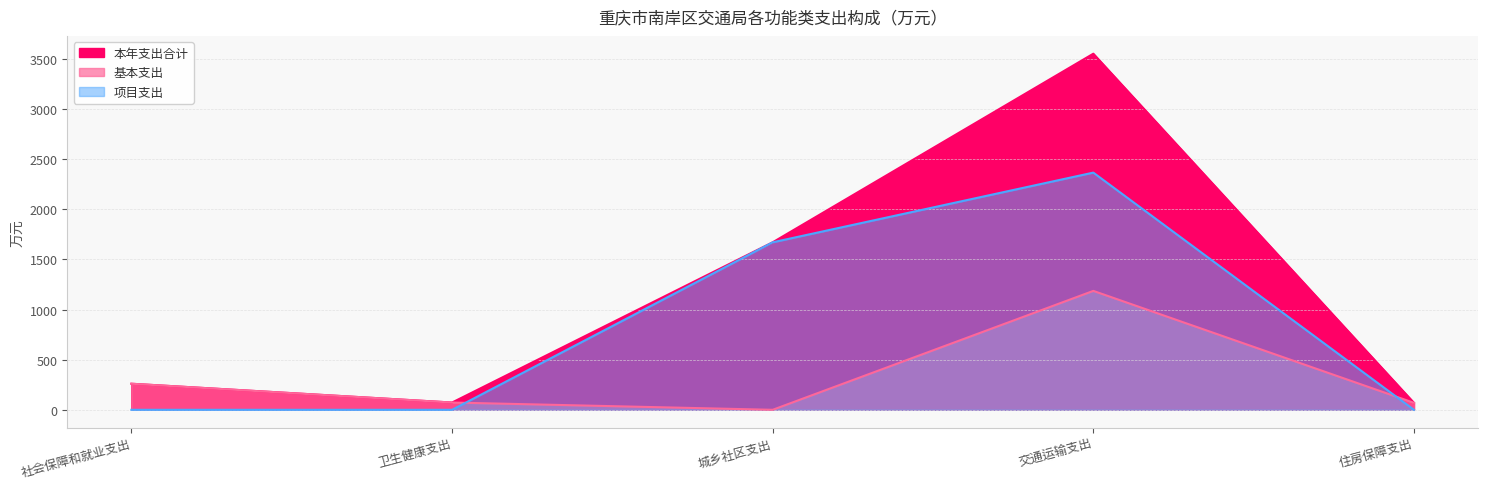

Reading left to right, transcribe all the data shown in this chart.

本年支出合计: 社会保障和就业支出=259.9	卫生健康支出=72.5	城乡社区支出=1670.0	交通运输支出=3550.8	住房保障支出=69.4
基本支出: 社会保障和就业支出=259.9	卫生健康支出=72.5	城乡社区支出=0.0	交通运输支出=1185.7	住房保障支出=69.4
项目支出: 社会保障和就业支出=0.0	卫生健康支出=0.0	城乡社区支出=1670.0	交通运输支出=2365.1	住房保障支出=0.0